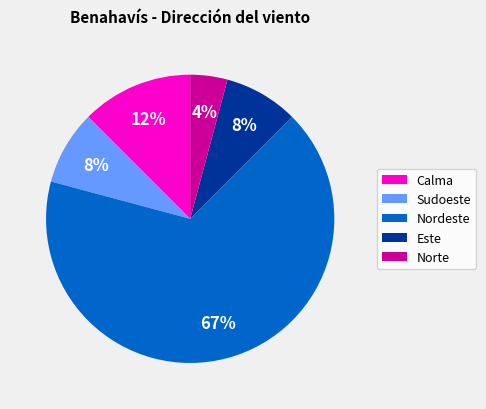

To the nearest percent, what portion does Norte represent?

4%